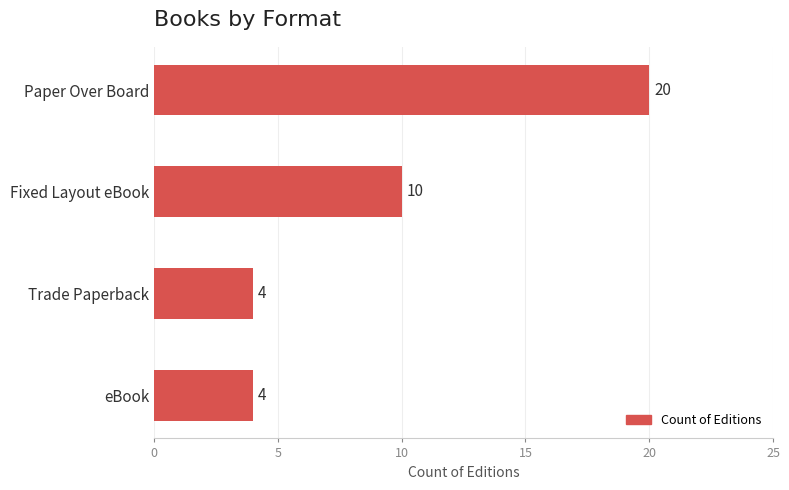

What is the maximum value shown in the chart?

20